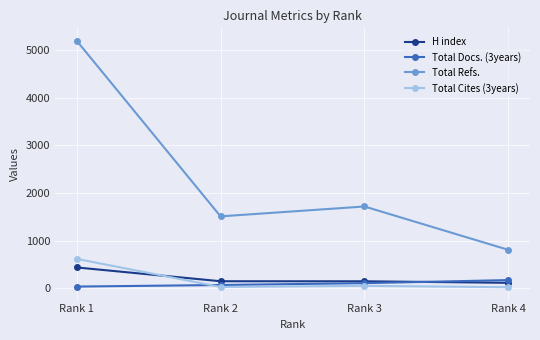

True or false: Total Cites (3years) has more than 1 interior local peaks.

False